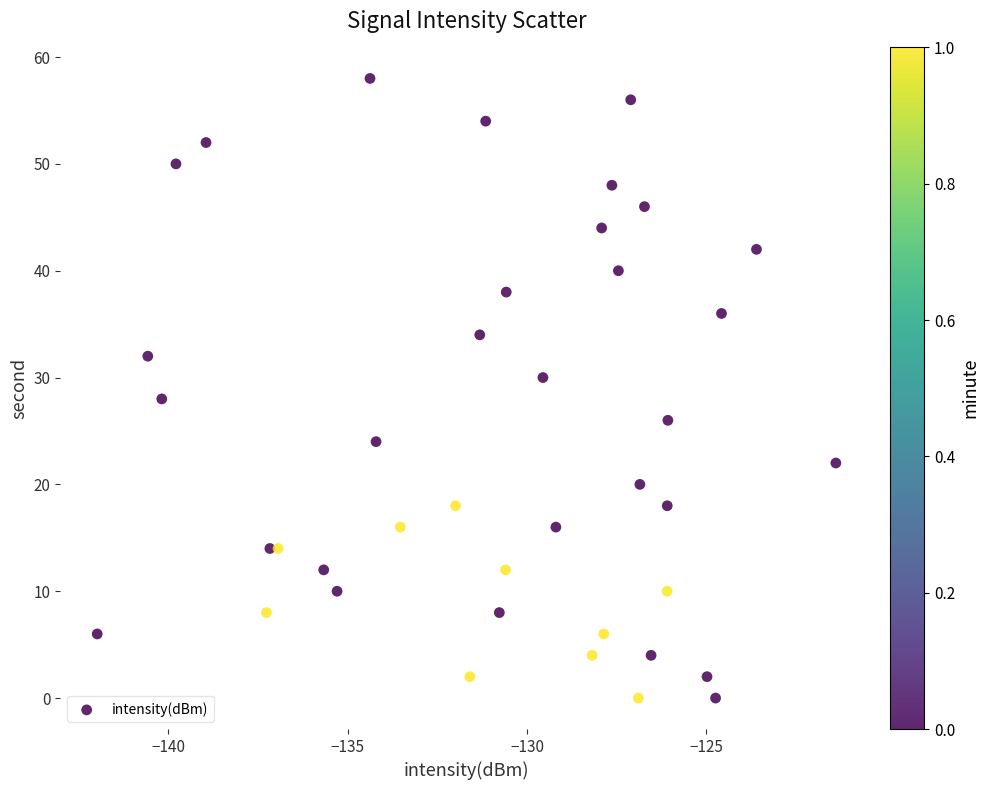

What is the range of Y values (max minus min)?

58